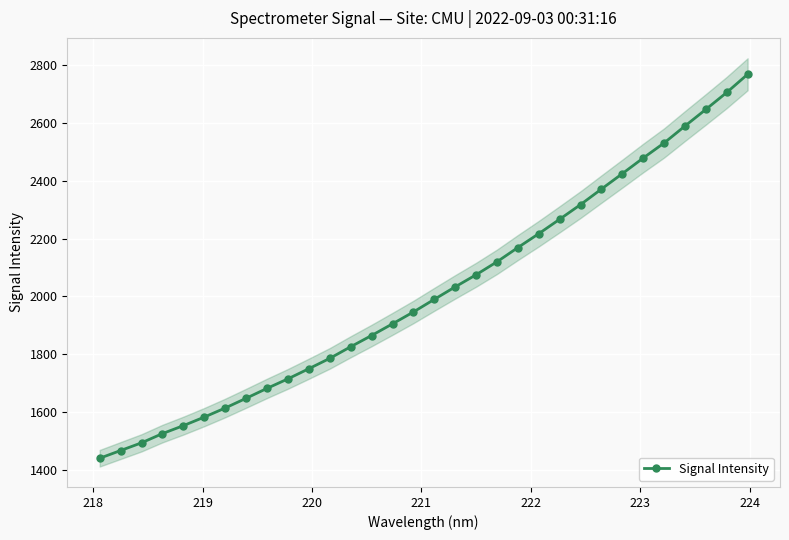

True or false: Signal Intensity has more than 2 interior local peaks.

False